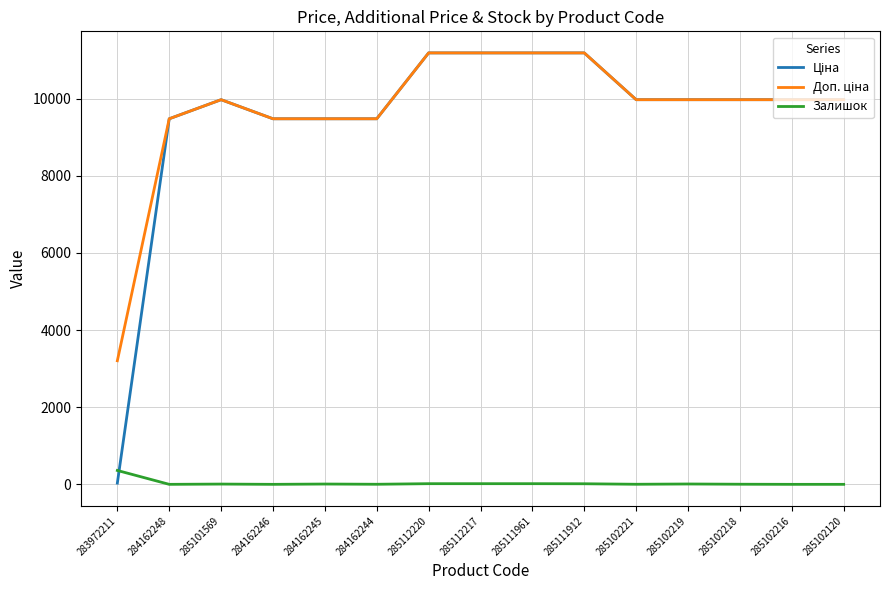

Count the number of categories in the chart.

15